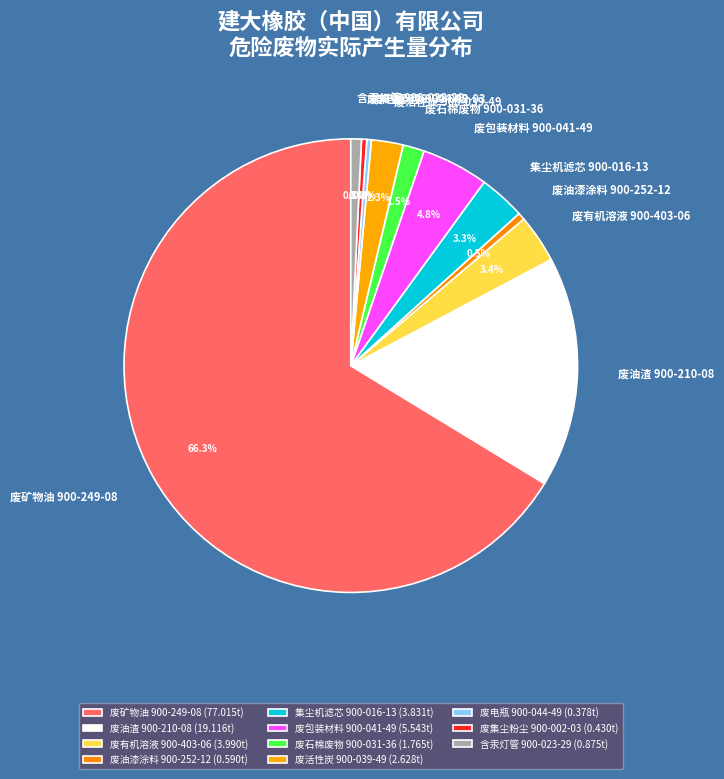

Between 废石棉废物 900-031-36 and 废油渣 900-210-08, which is larger?

废油渣 900-210-08